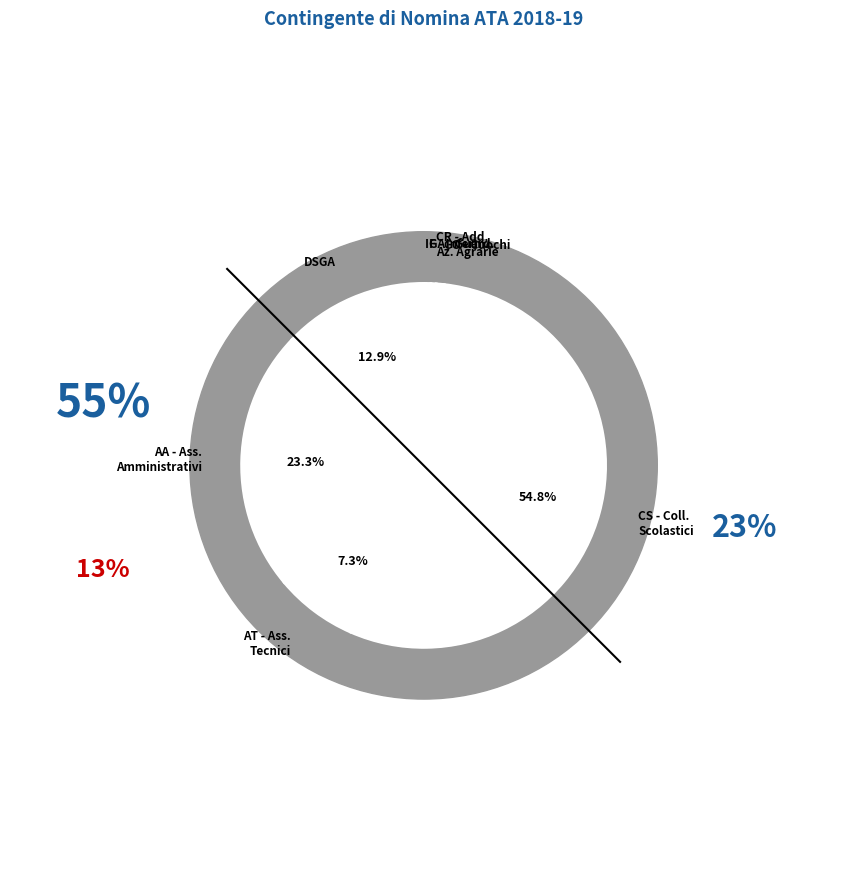

Does CS - Coll. Scolastici account for over 50% of the chart?

Yes